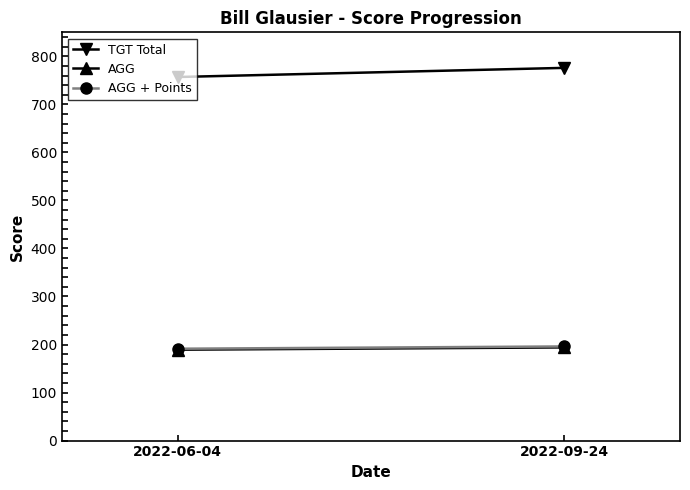

Is it true that AGG + Points equals 191.2 at 2022-06-04?

True